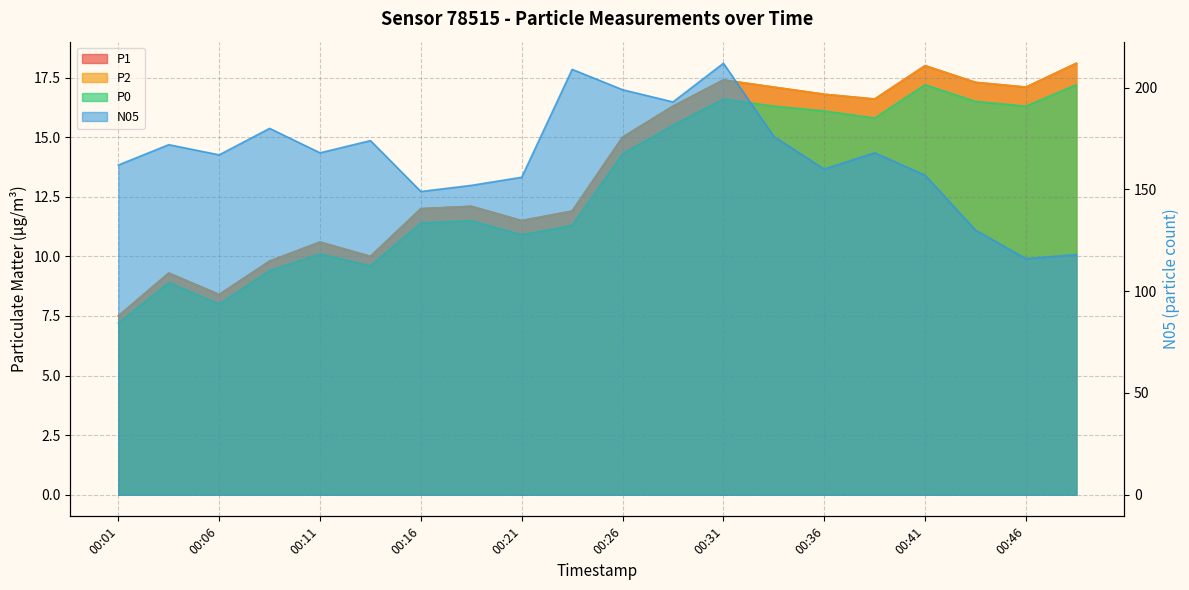

Which series changed the most between 00:01 and 00:46?

N05